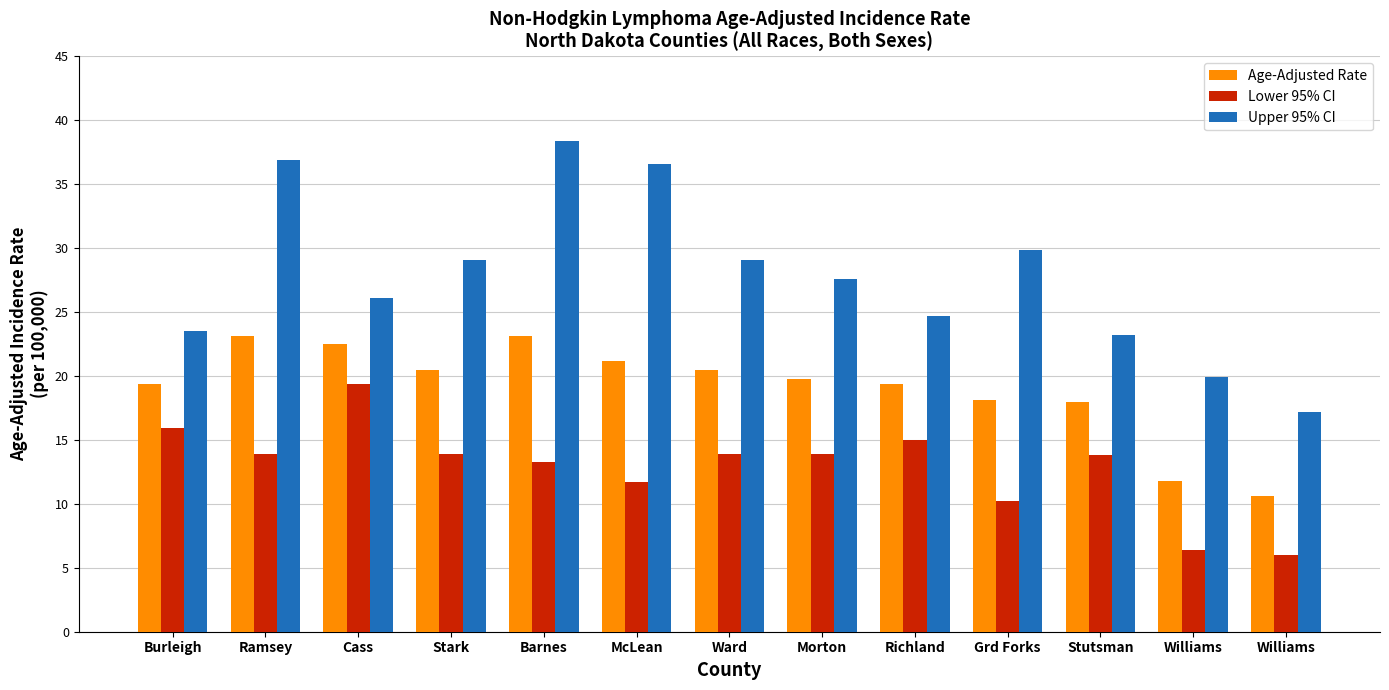

How many values in the Upper 95% CI series exceed 27?

7